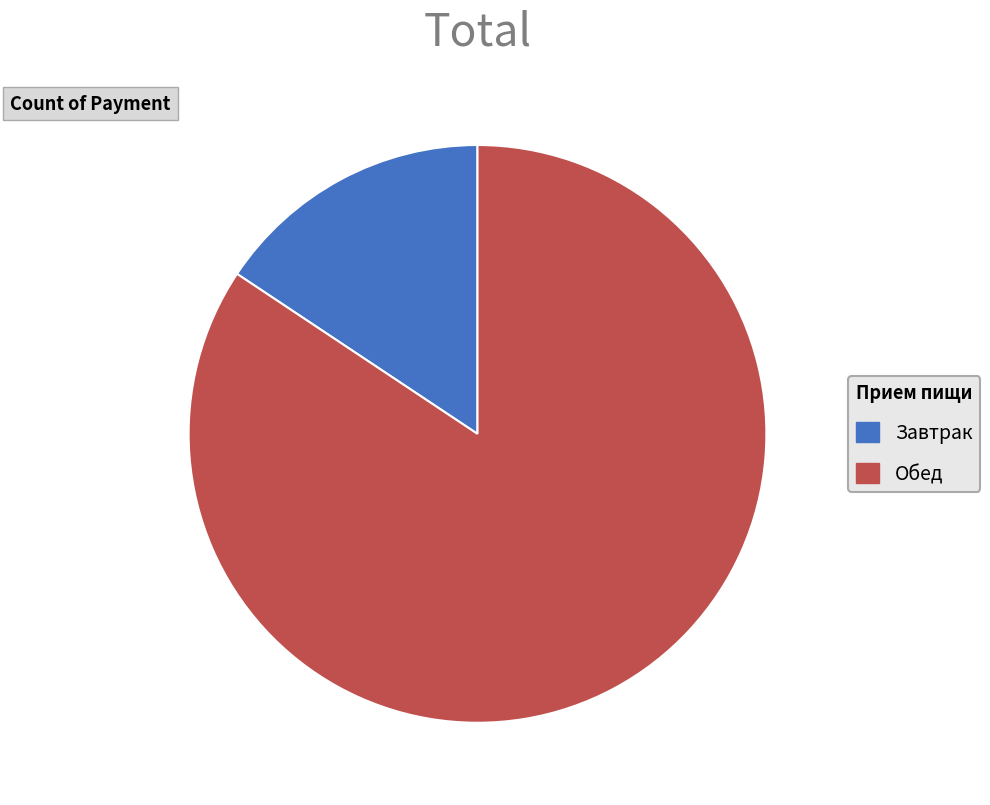

The Завтрак slice represents 16% of the pie. True or false?

True